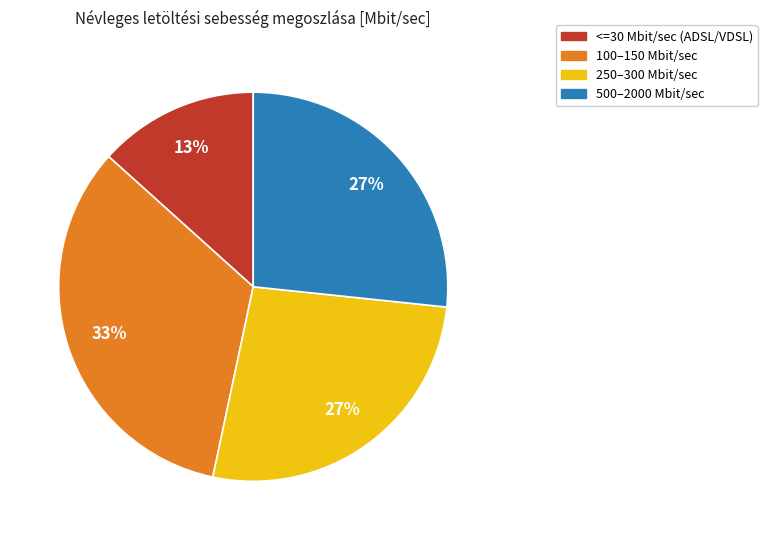

What is the smallest slice in the pie chart?

<=30 Mbit/sec (ADSL/VDSL)